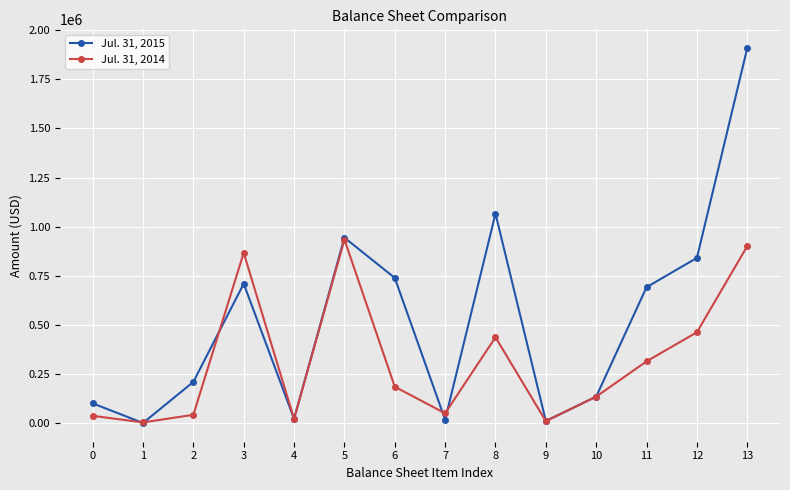

True or false: Jul. 31, 2015 and Jul. 31, 2014 cross at least once.

True